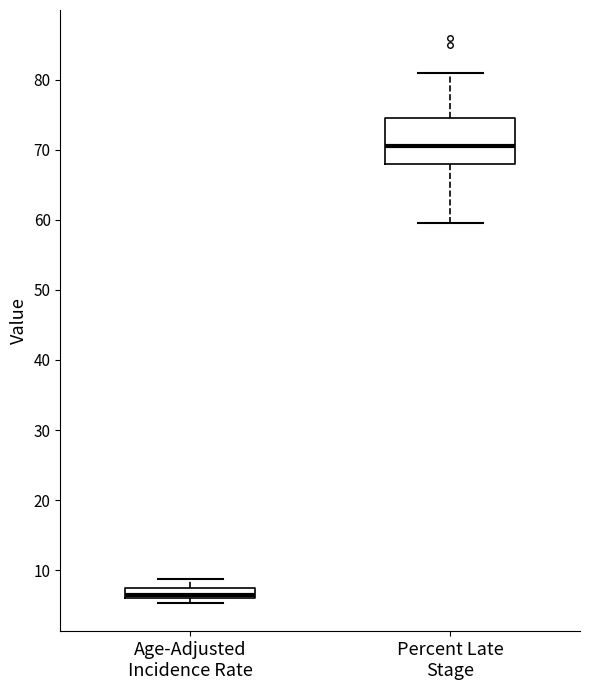

Which box's median line is the highest?

Percent Late Stage